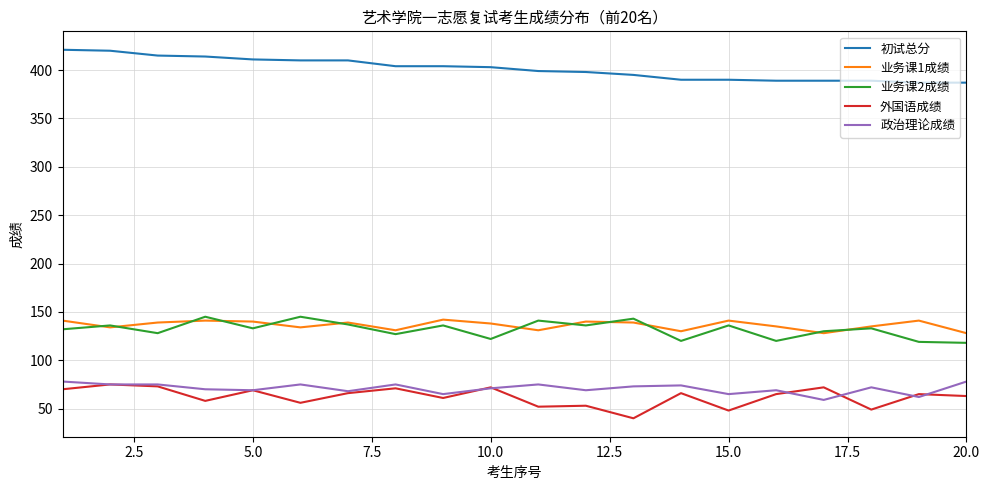

What is the highest value of the 外国语成绩 series?

75